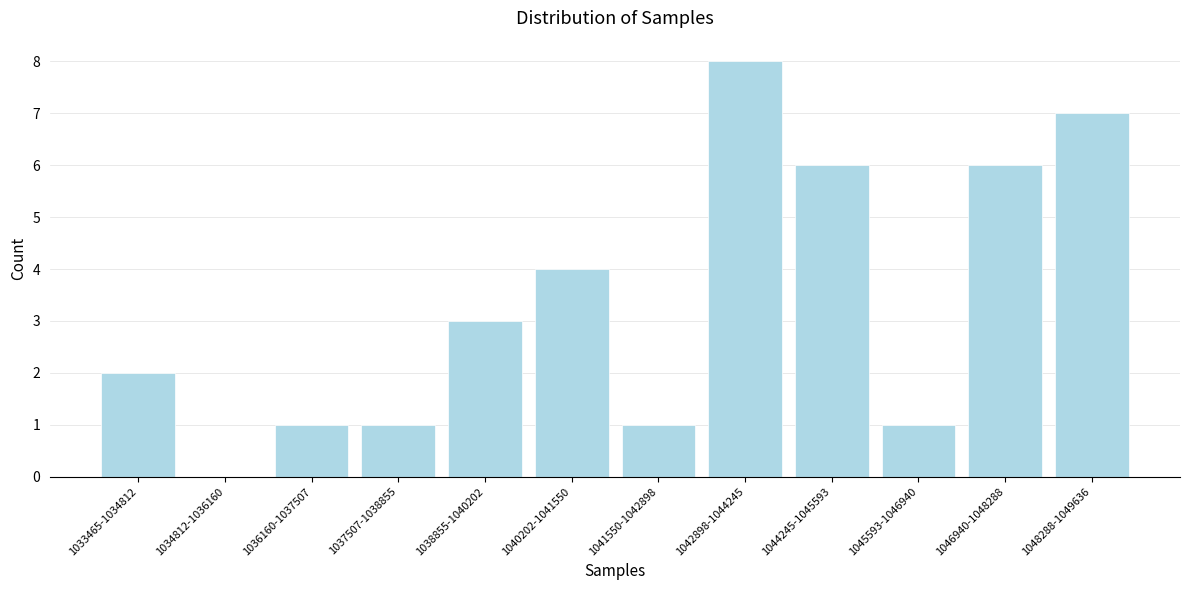

Reading left to right, what are all the values shown in this chart?

1033465-1034812=2	1034812-1036160=0	1036160-1037507=1	1037507-1038855=1	1038855-1040202=3	1040202-1041550=4	1041550-1042898=1	1042898-1044245=8	1044245-1045593=6	1045593-1046940=1	1046940-1048288=6	1048288-1049636=7